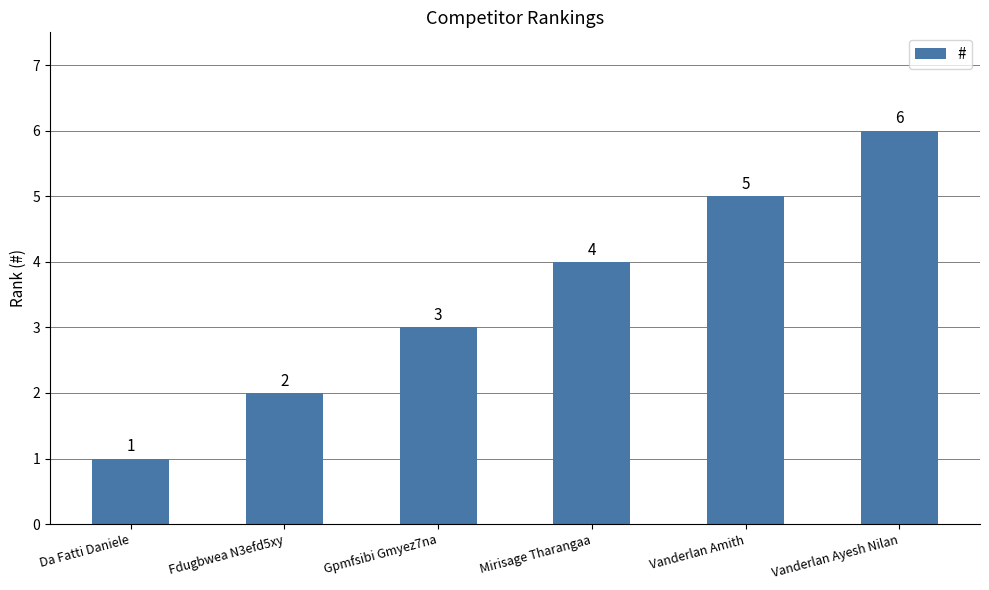

How many values are below 4?

3